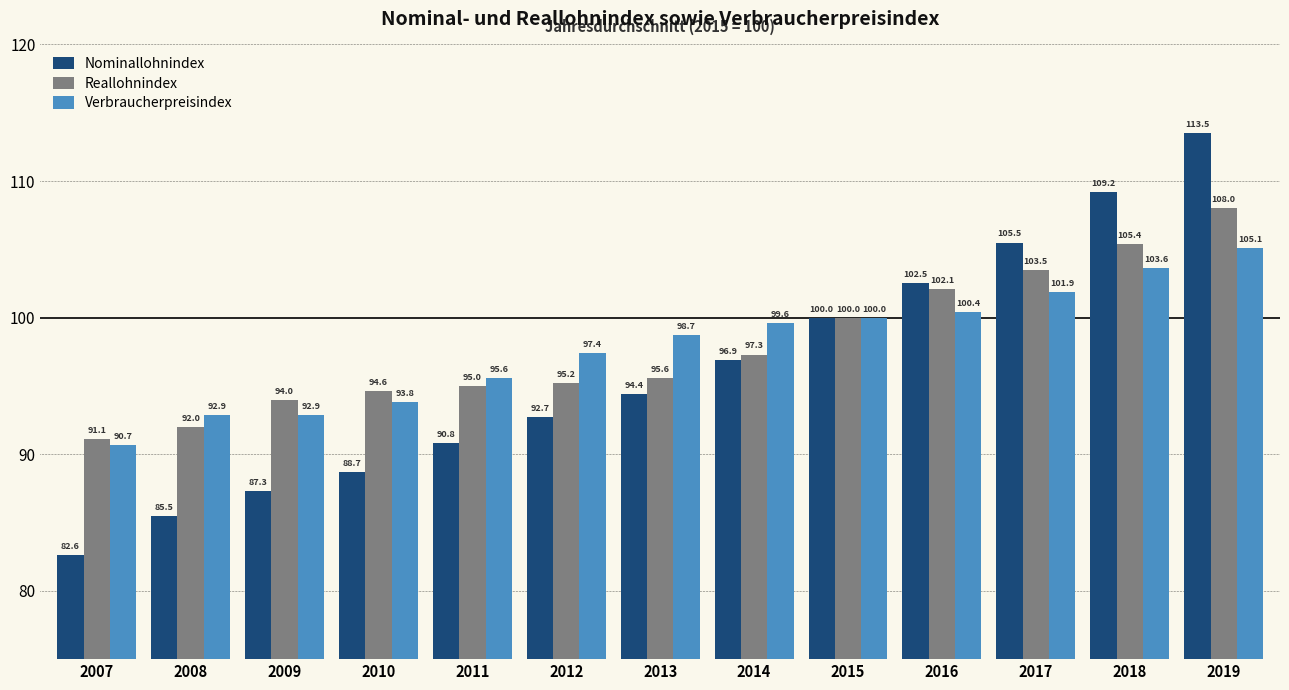

How many distinct data groups are displayed?

3